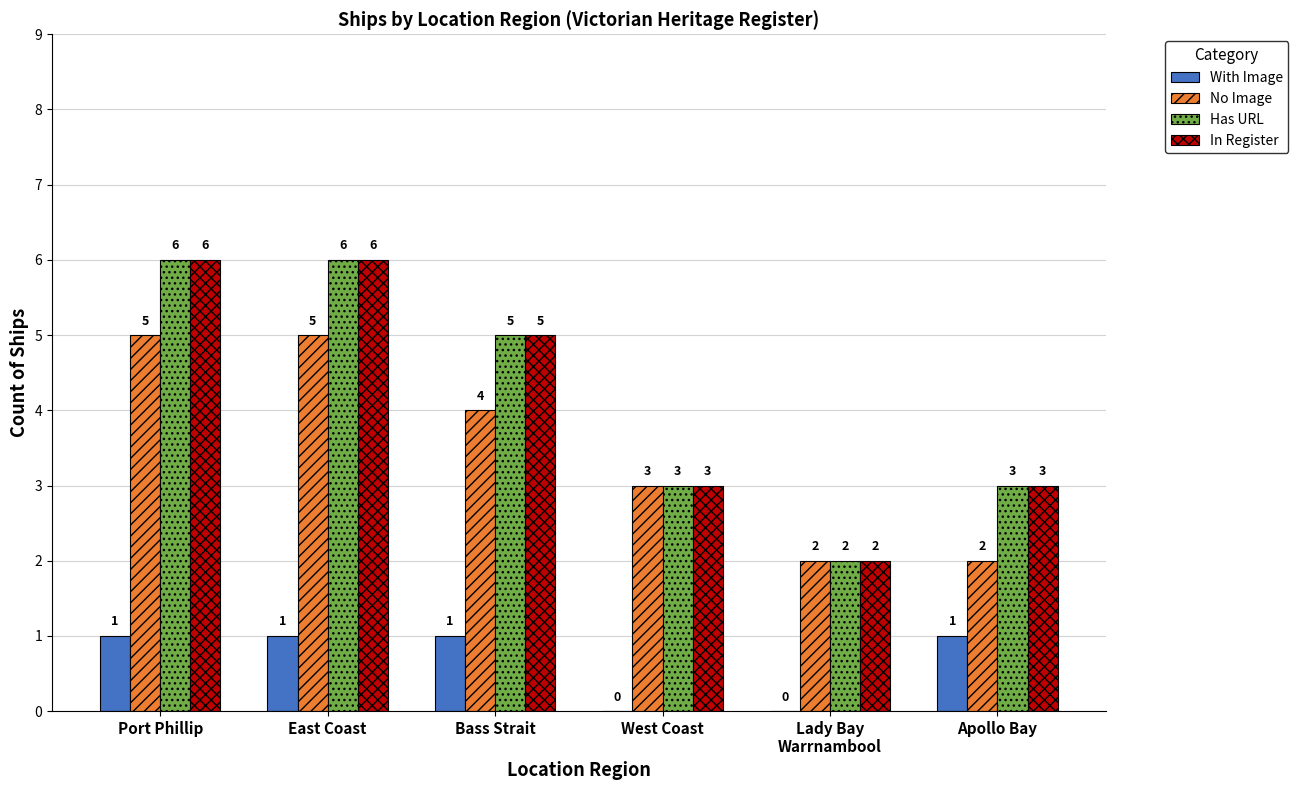

The value of In Register at West Coast is 3. True or false?

True